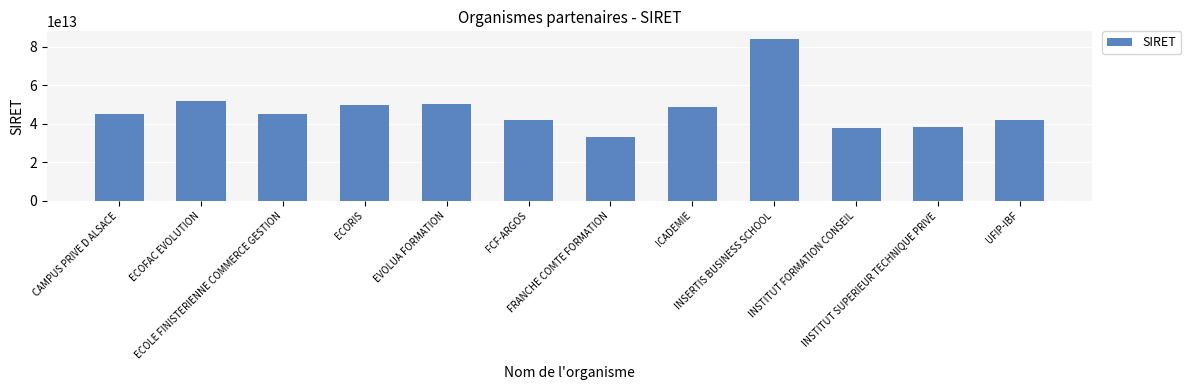

How many bars are there in total?

12